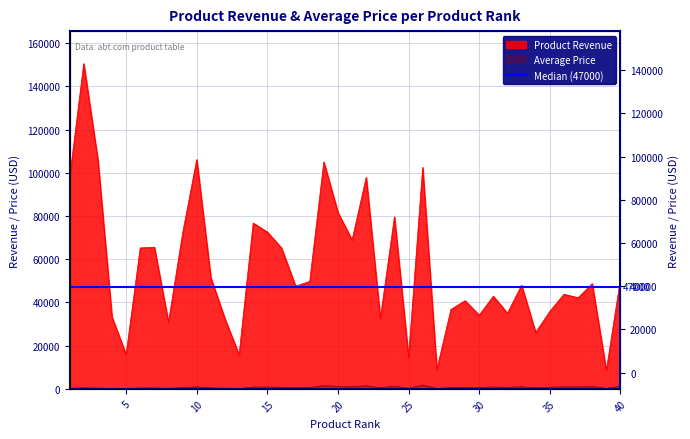

Reading left to right, transcribe all the data shown in this chart.

Product Revenue: 1=97646.3	2=150578.9	3=106077.1	4=33269.5	5=15918.0	6=65243.7	7=65603.0	8=30809.8	9=71992.8	10=106158.9	11=51403.5	12=32398.9	13=15793.2	14=76763.1	15=72628.2	16=65275.1	17=47574.0	18=49724.1	19=105055.3	20=81659.3	21=68924.0	22=97904.0	23=32596.4	24=79671.4	25=14565.0	26=102534.0	27=8915.0	28=36789.4	29=40839.4	30=34154.6	31=42899.5	32=35049.5	33=47997.0	34=26113.6	35=35897.0	36=43807.5	37=42217.0	38=48711.6	39=8452.9	40=50791.0
Average Price: 1=258.3	2=479.6	3=358.4	4=189.0	5=98.9	6=420.9	7=428.8	8=246.5	9=580.6	10=939.5	11=463.1	12=300.0	13=166.2	14=825.4	15=834.8	16=750.3	17=566.4	18=663.0	19=1459.1	20=1166.6	21=998.9	22=1439.8	23=486.5	24=1244.9	25=251.1	26=1798.8	27=159.2	28=668.9	29=742.5	30=669.7	31=858.0	32=701.0	33=959.9	34=532.9	35=747.9	36=952.3	37=917.8	38=1107.1	39=201.3	40=1238.8